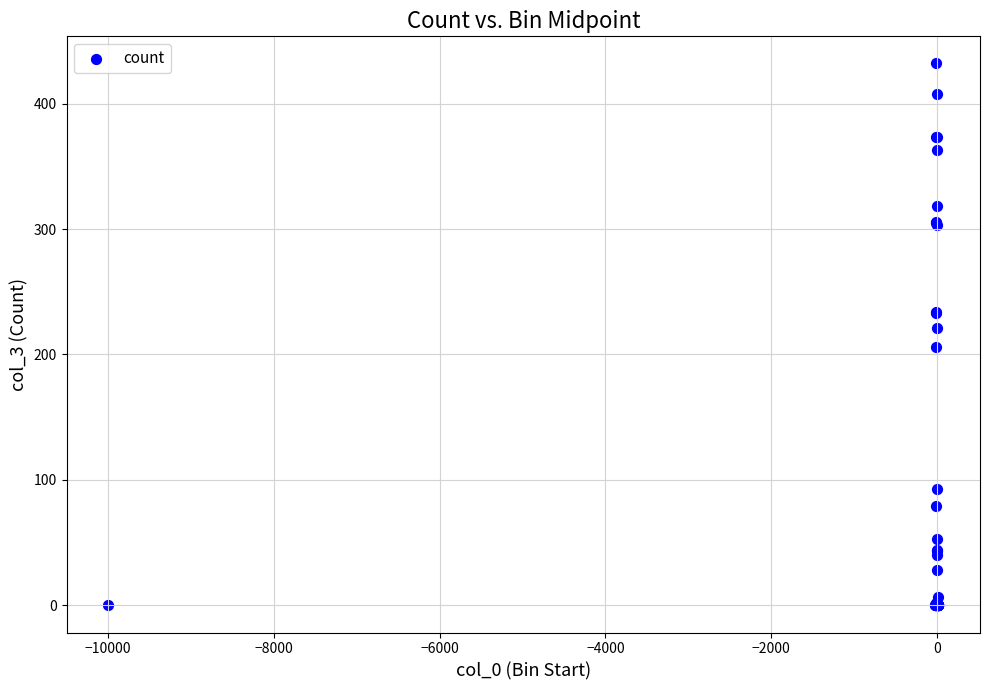

What Y value in the scatter plot is closest to 216?

221